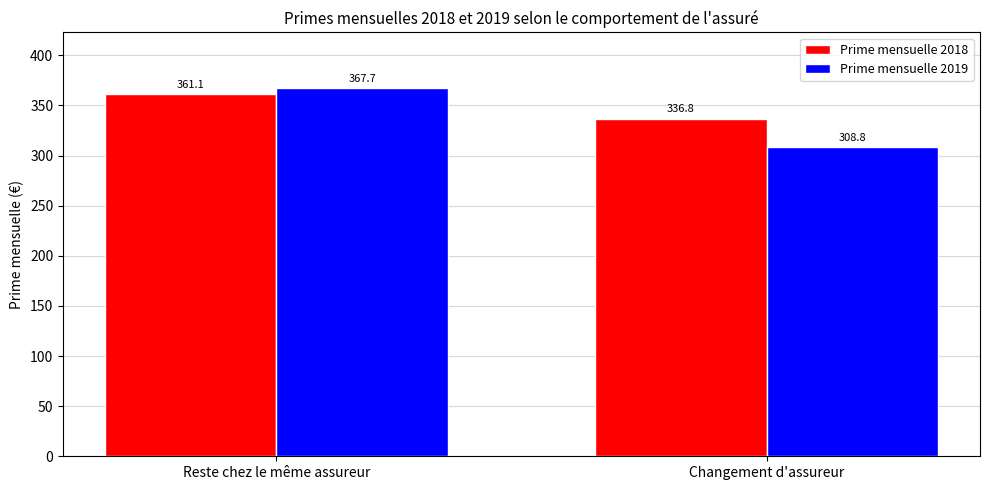

Are the bars horizontal?

No